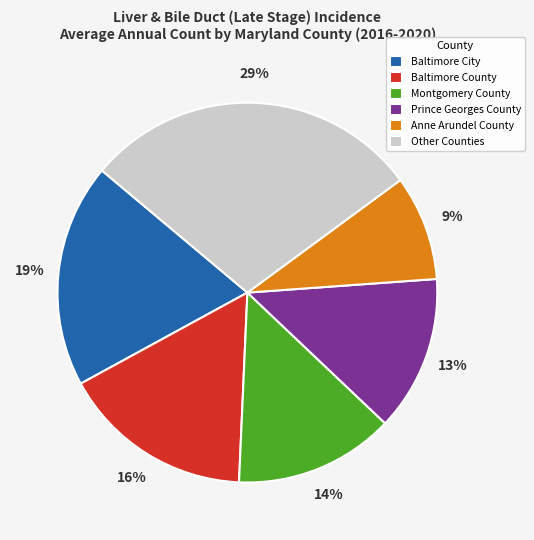

Is the sum of Baltimore City and Prince Georges County greater than half?

No